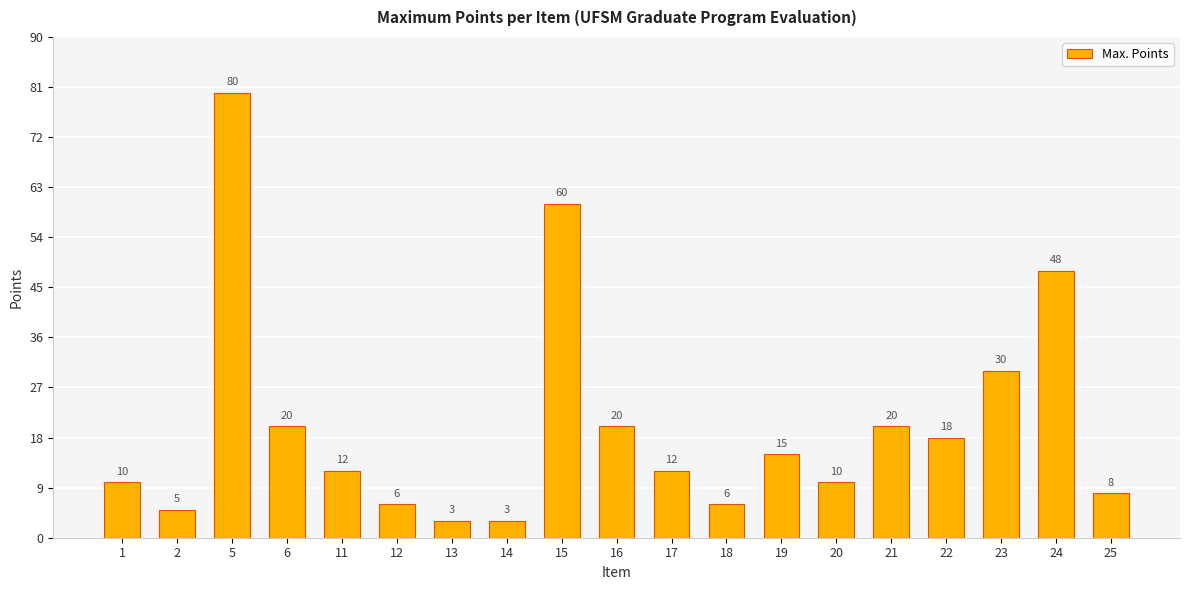

The chart shows a value of 4 at 25. True or false?

False